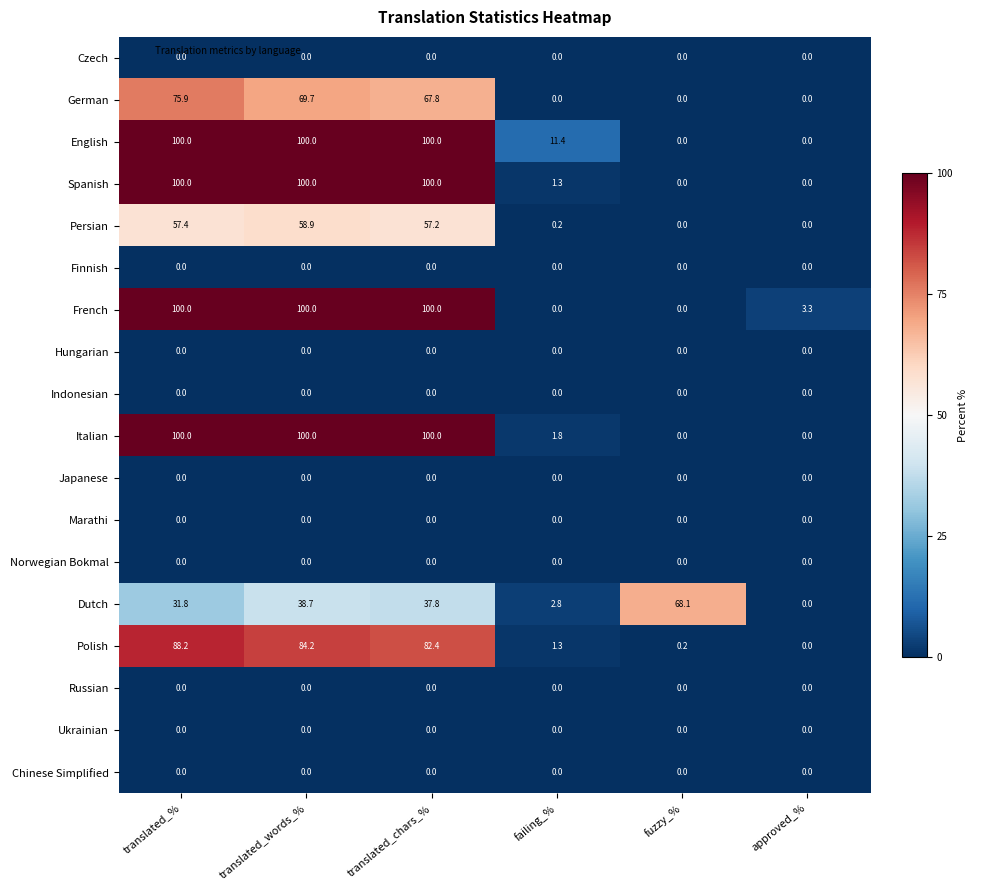

True or false: Hungarian has a value of 0.0 at translated_%.

True